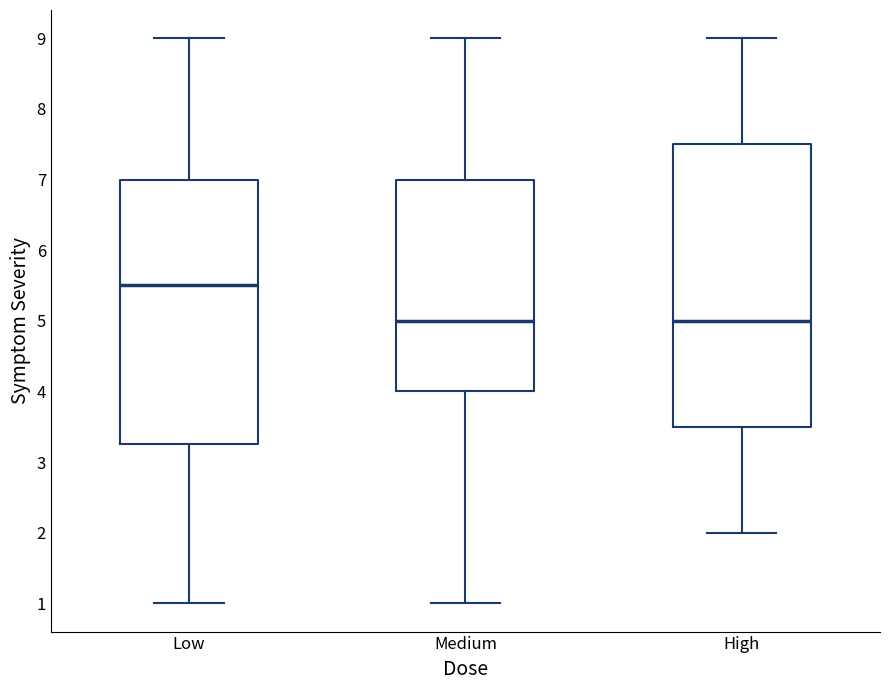

Reading left to right, transcribe this box plot: for each box, give where its median line is, the range the box spans, and where its two whiskers end, as read against the y-axis. The values are not printed on the chart, so give them approximately, as read against the axis.

Low: median 5.5, box 3.3 to 7.0, whiskers 1.0 to 9.0
Medium: median 5.0, box 4.0 to 7.0, whiskers 1.0 to 9.0
High: median 5.0, box 3.5 to 7.5, whiskers 2.0 to 9.0